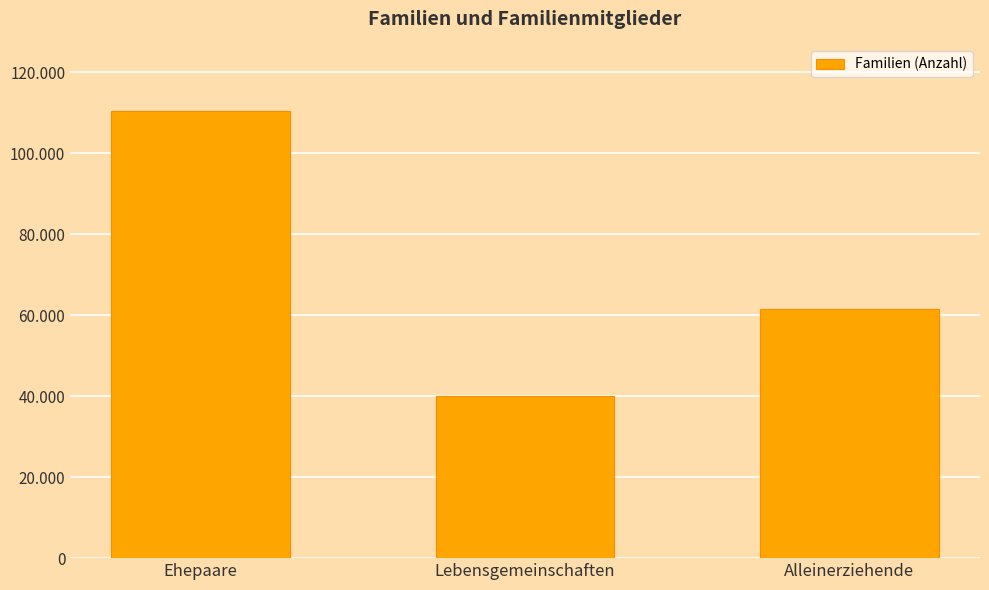

Does the chart contain stacked bars?

No